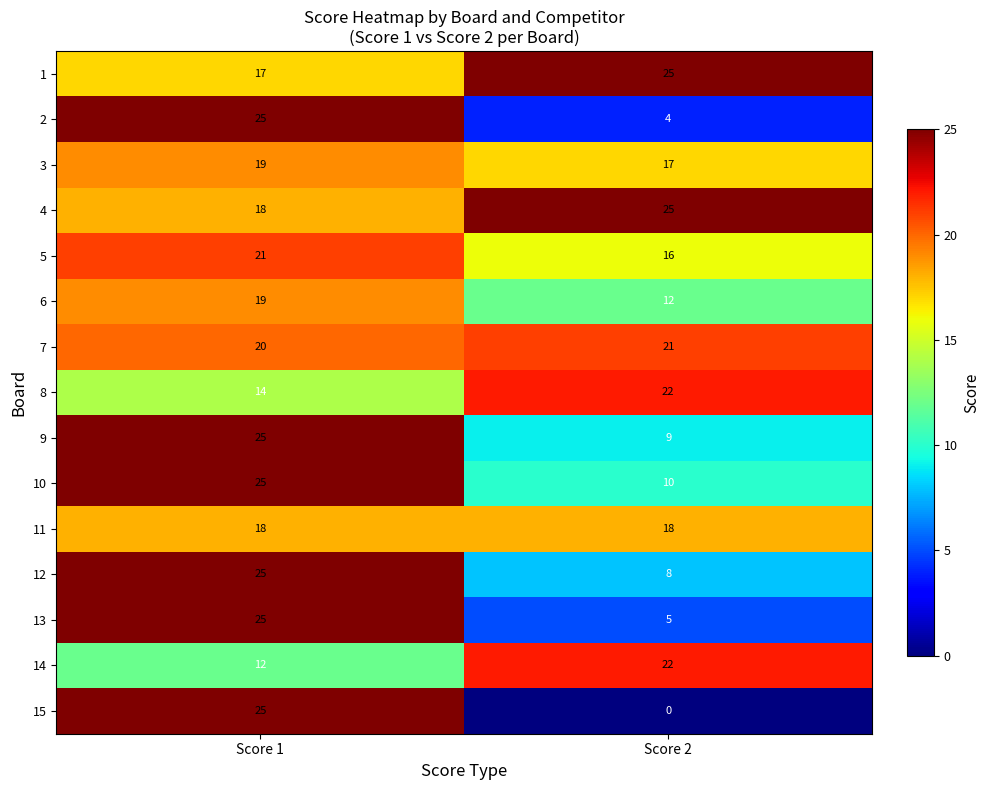

What is the difference between the 1 values at Score 2 and Score 1?

8